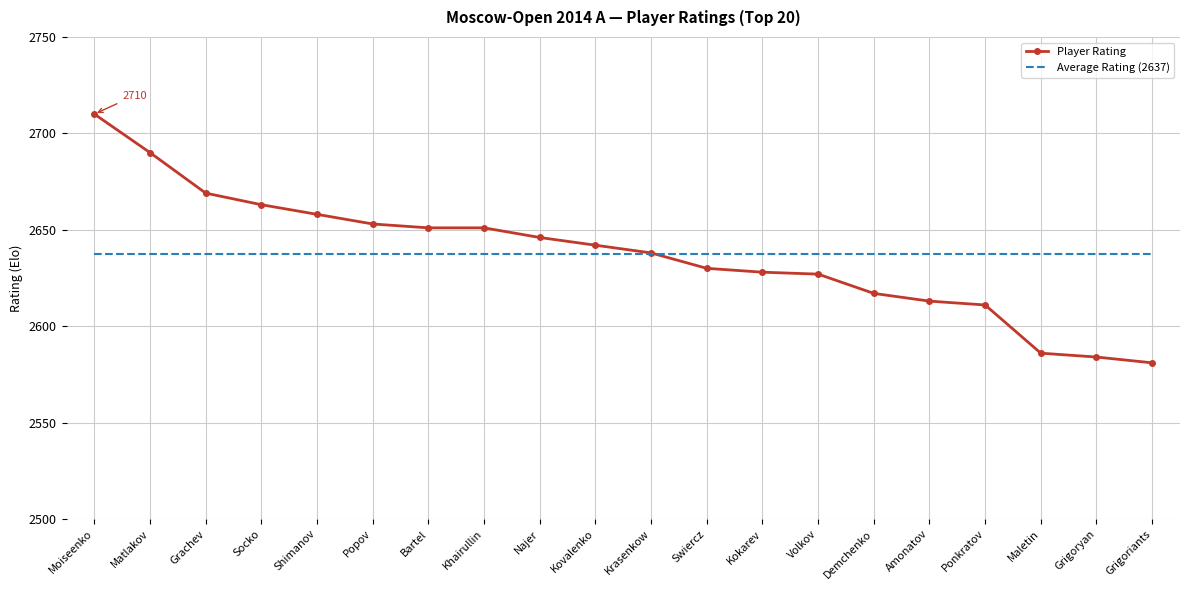

The Player Rating series shows 2628.0 at Kokarev. True or false?

True